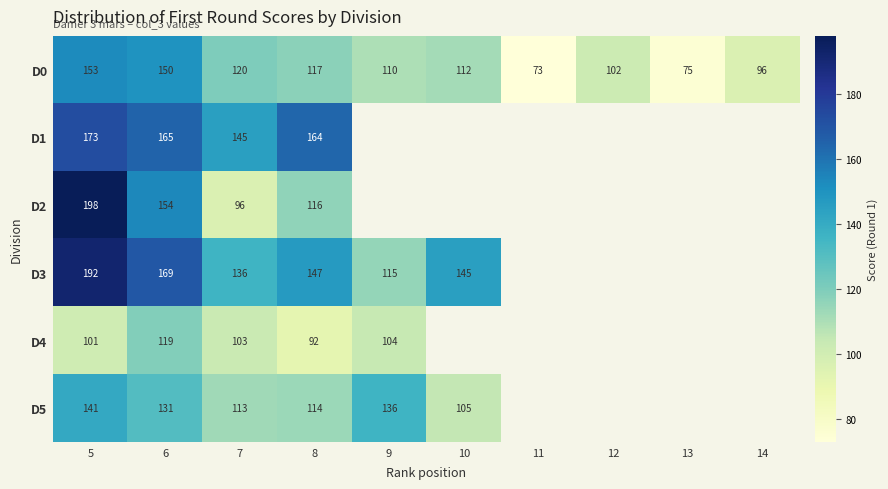

At which category does the chart reach its minimum across all series?

11